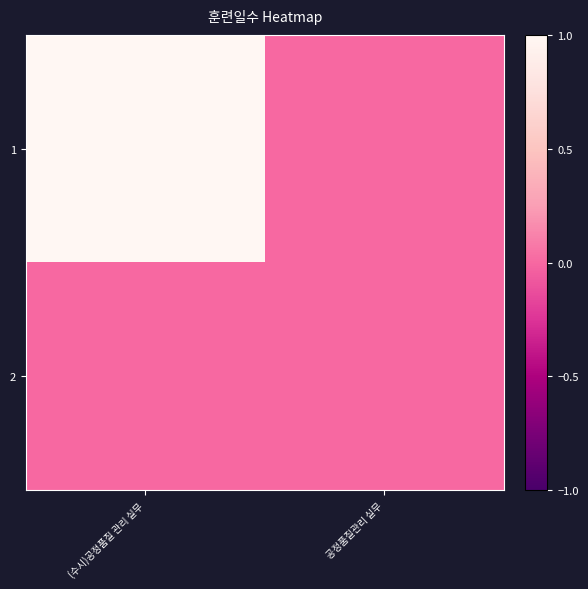

How many categories are shown in the chart?

2